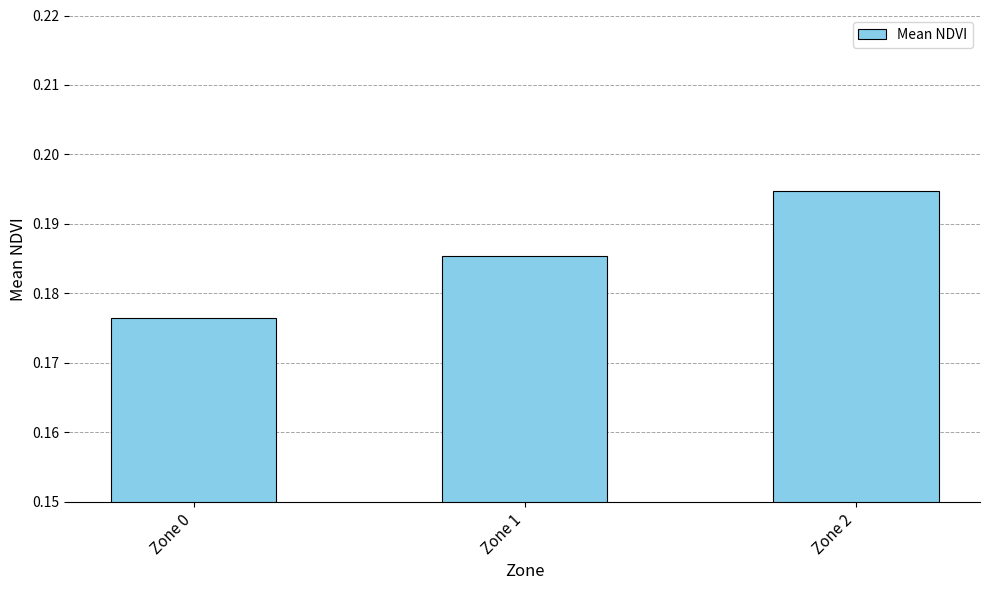

Count the values in the range 0 to 1.

3